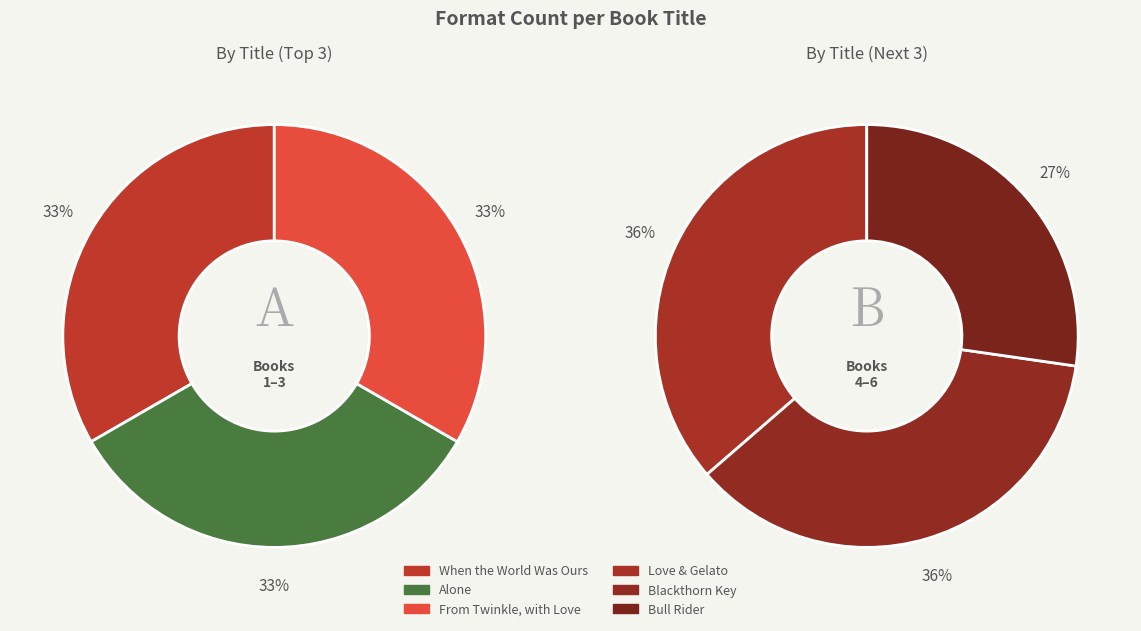

How many slices are in this pie chart?

6